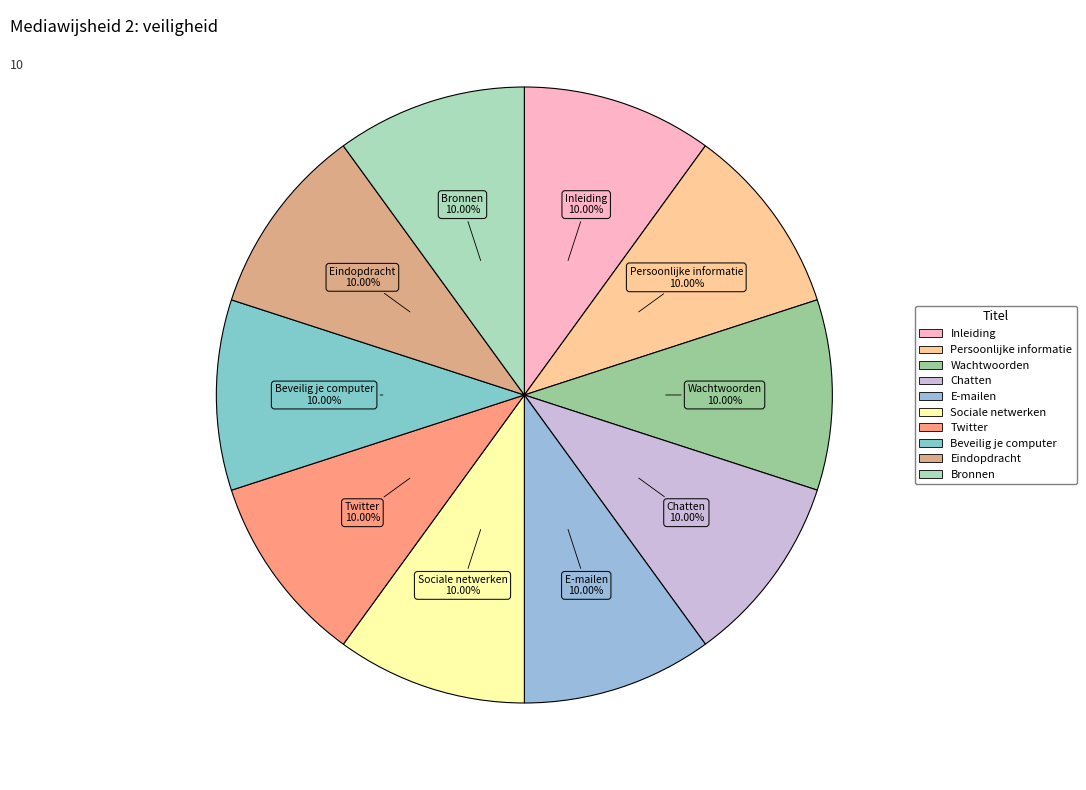

Combined, do Eindopdracht and Persoonlijke informatie account for over 50%?

No